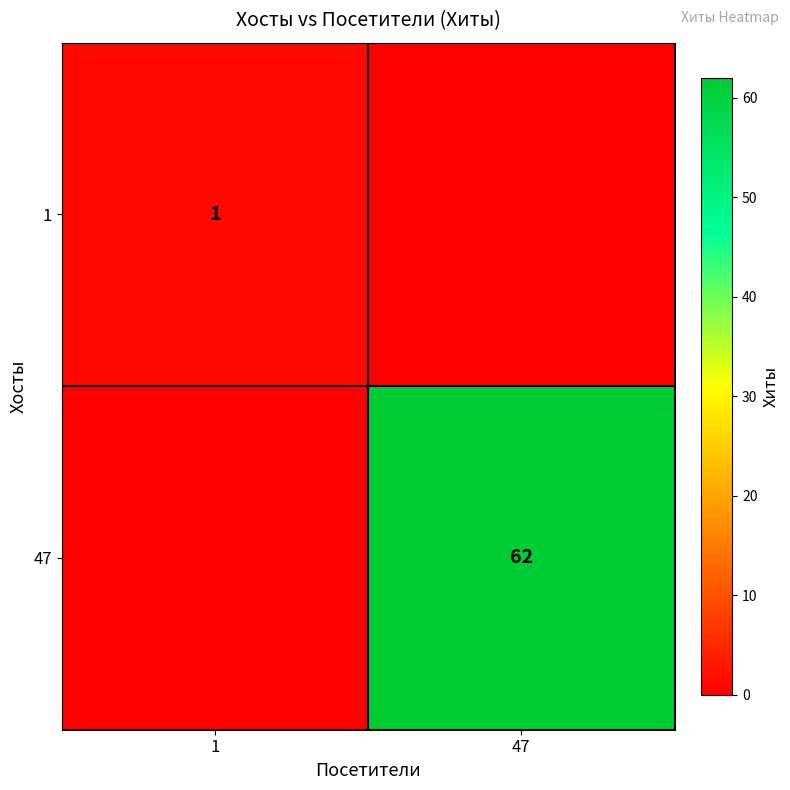

The value of 1 at 1 is 2. True or false?

False